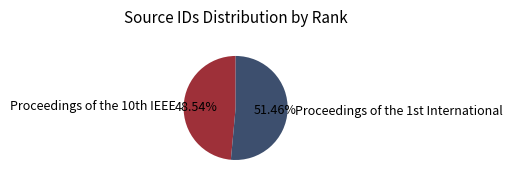

What is the largest slice in the pie chart?

Proceedings of the 1st International